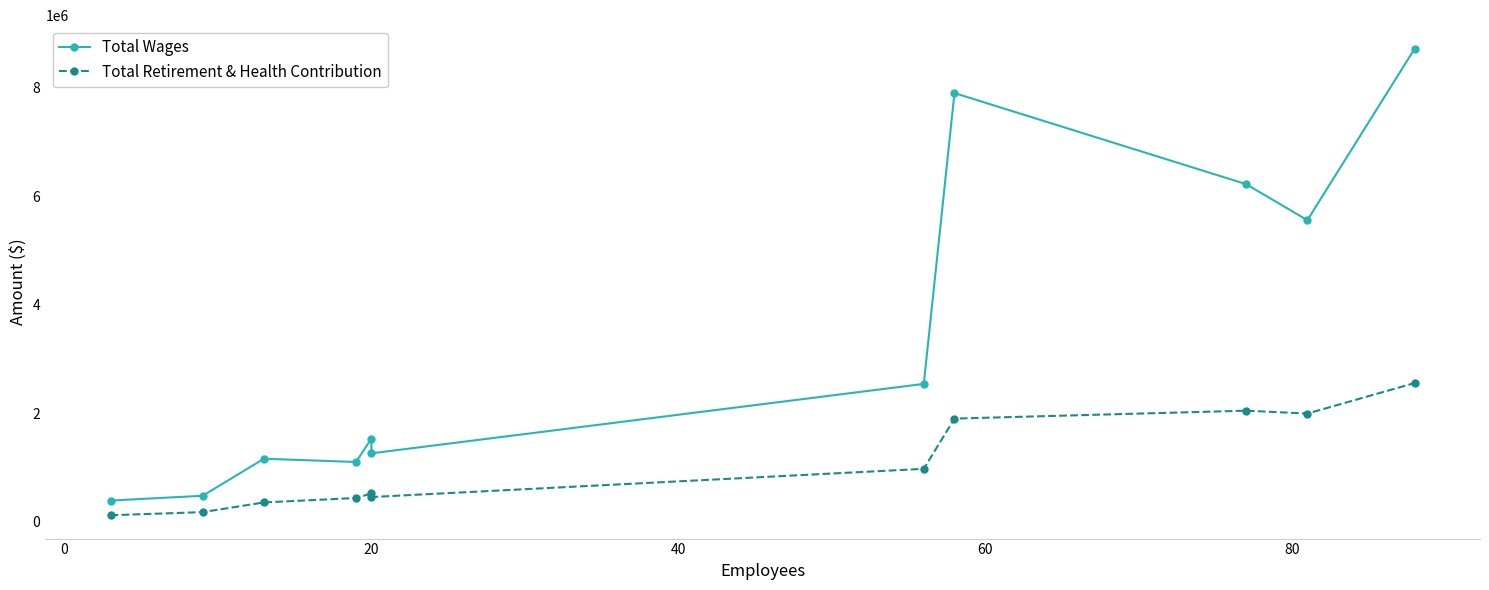

How many values in the Total Retirement & Health Contribution series are below 522857?

5